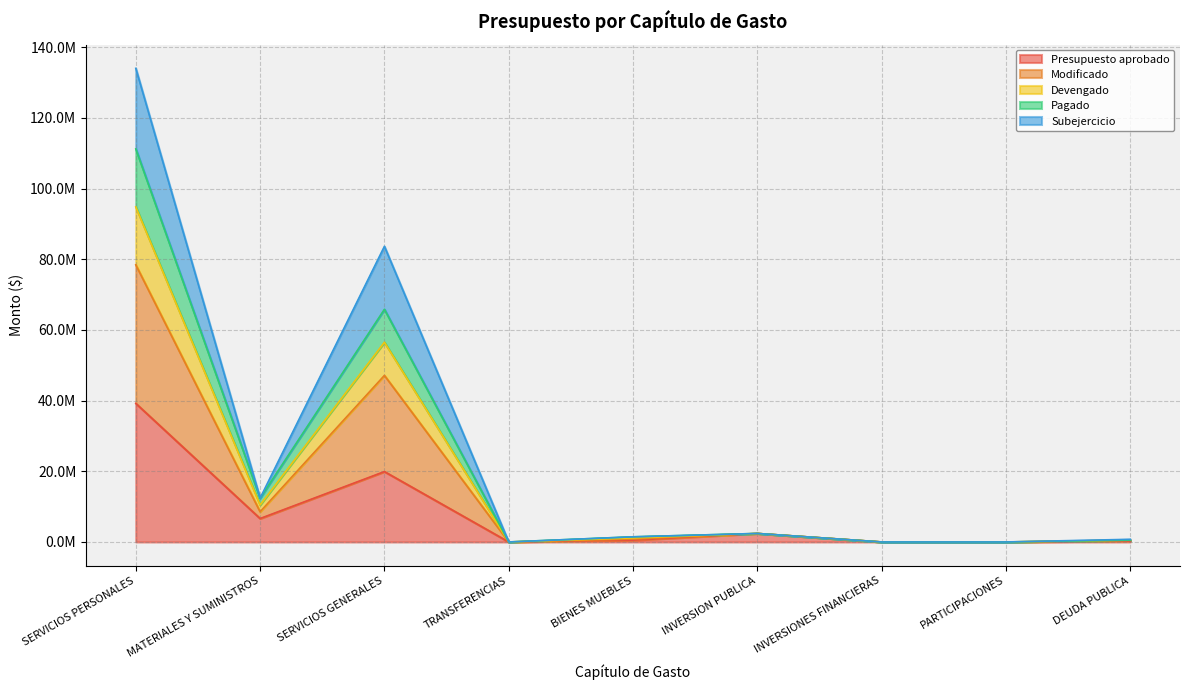

Where is the first local maximum for Pagado?

SERVICIOS GENERALES